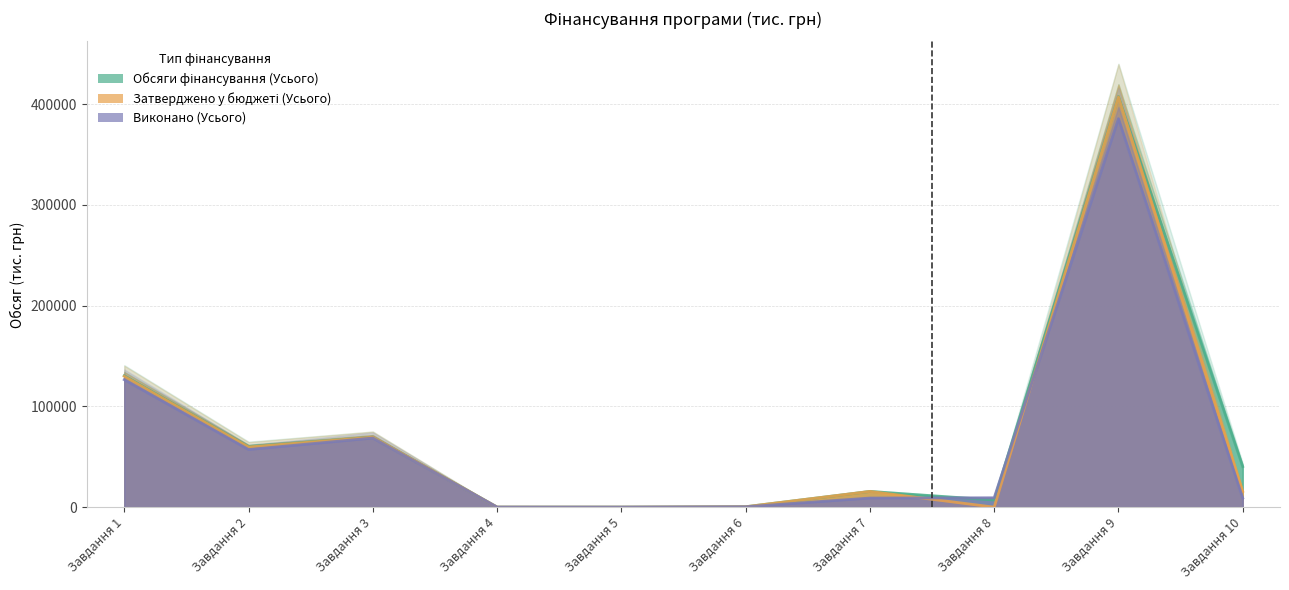

What is the sum of the Затверджено у бюджеті (Усього) values at Завдання 8 and Завдання 4?

72.3